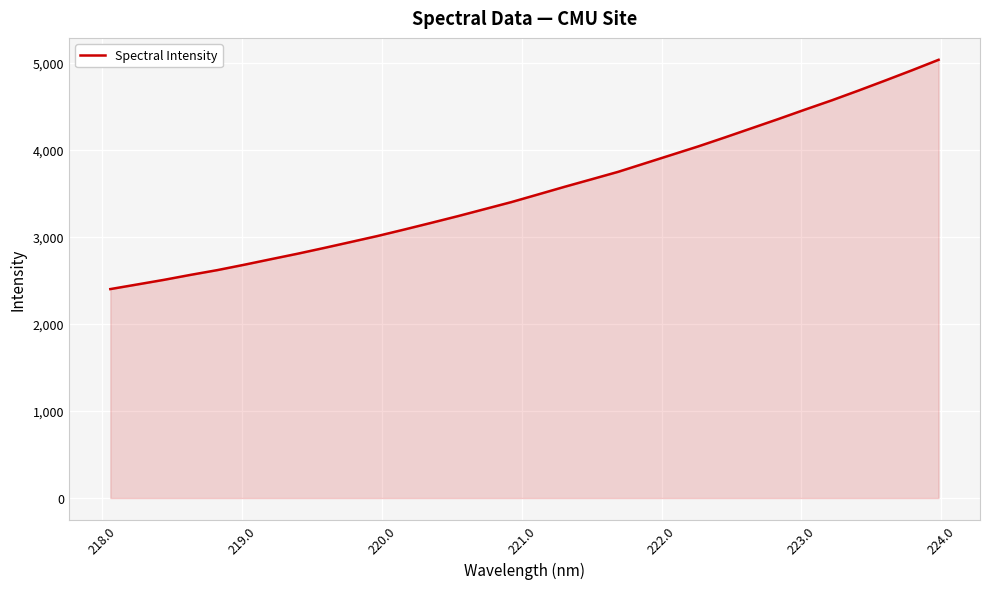

What is the difference between the maximum and minimum values?

2633.5